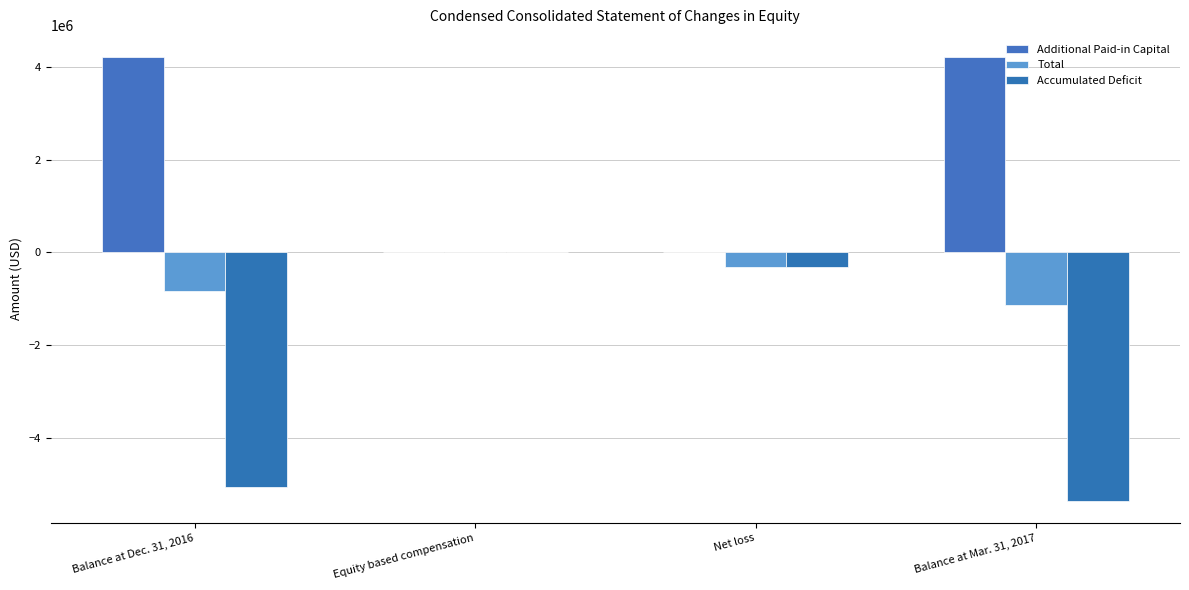

What is the sum of the Total values at Net loss and Balance at Mar. 31, 2017?

-1450180